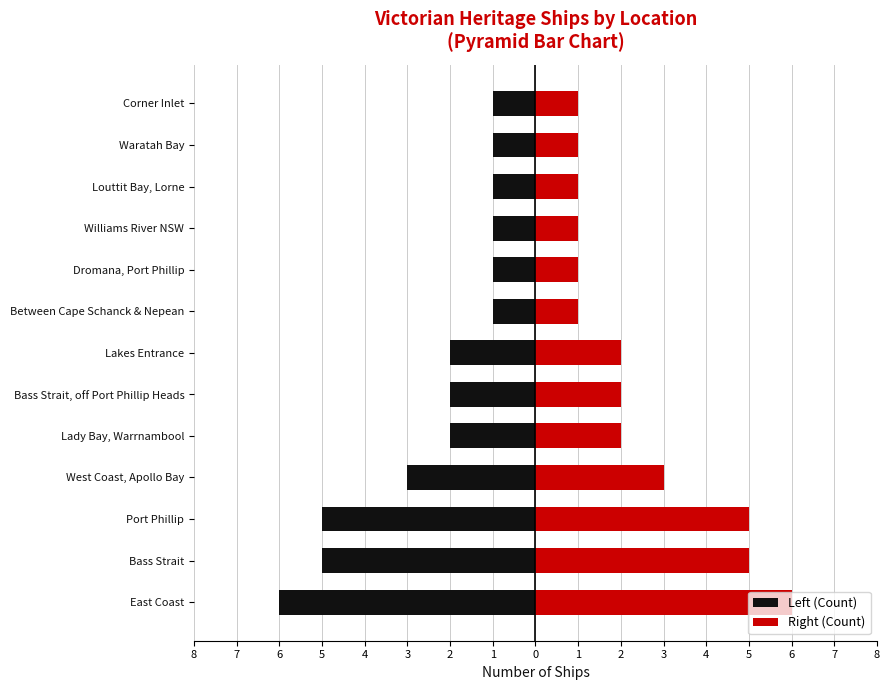

Between Port Phillip and Louttit Bay, Lorne, which series saw the biggest shift?

Left (Count)